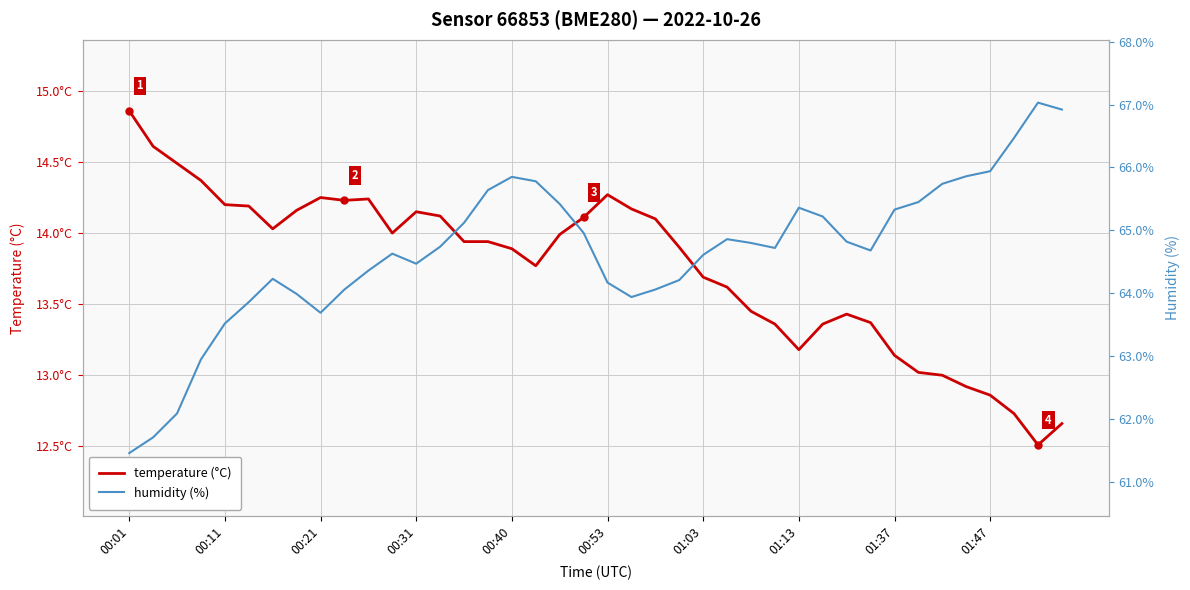

List the series in order of their peak value, lowest first.

temperature, humidity